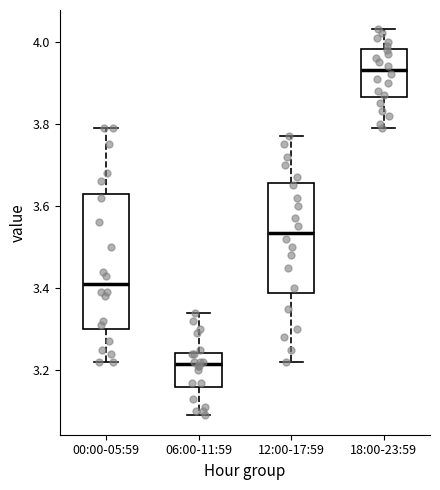

Which box has the lowest median line?

06:00-11:59